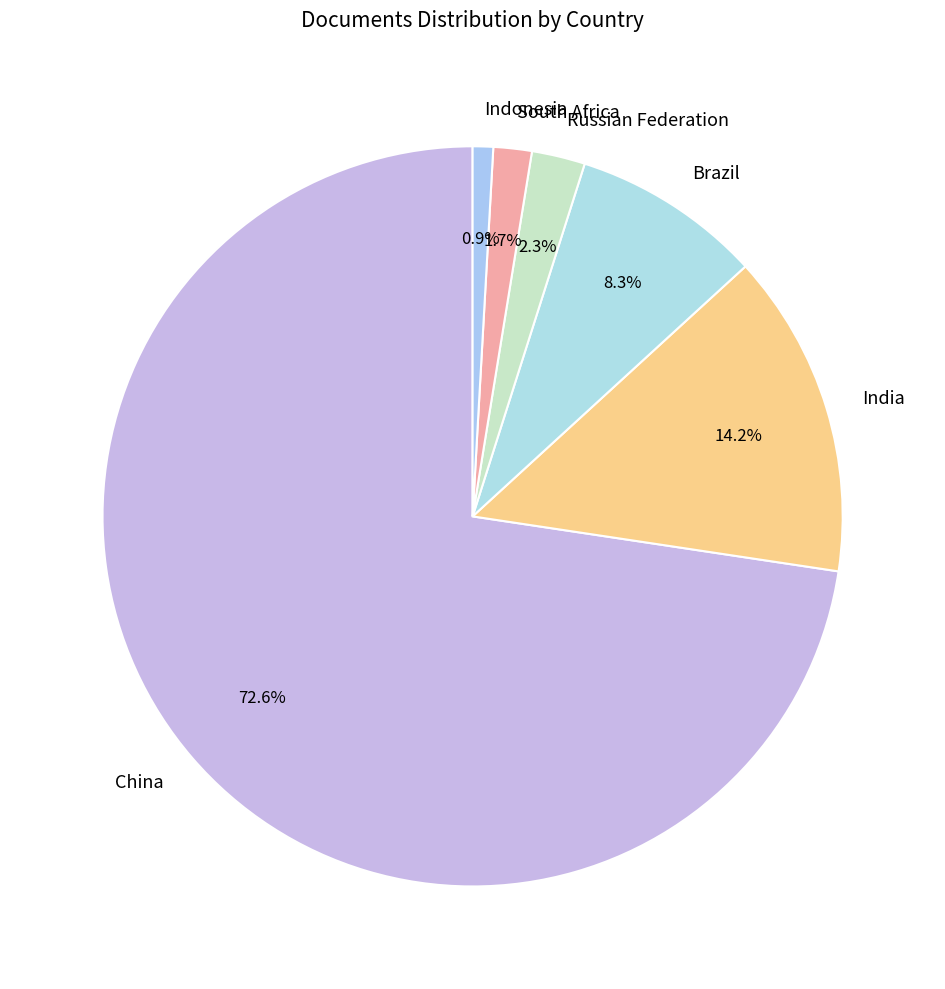

To the nearest percent, what percentage of the pie is Russian Federation?

2%